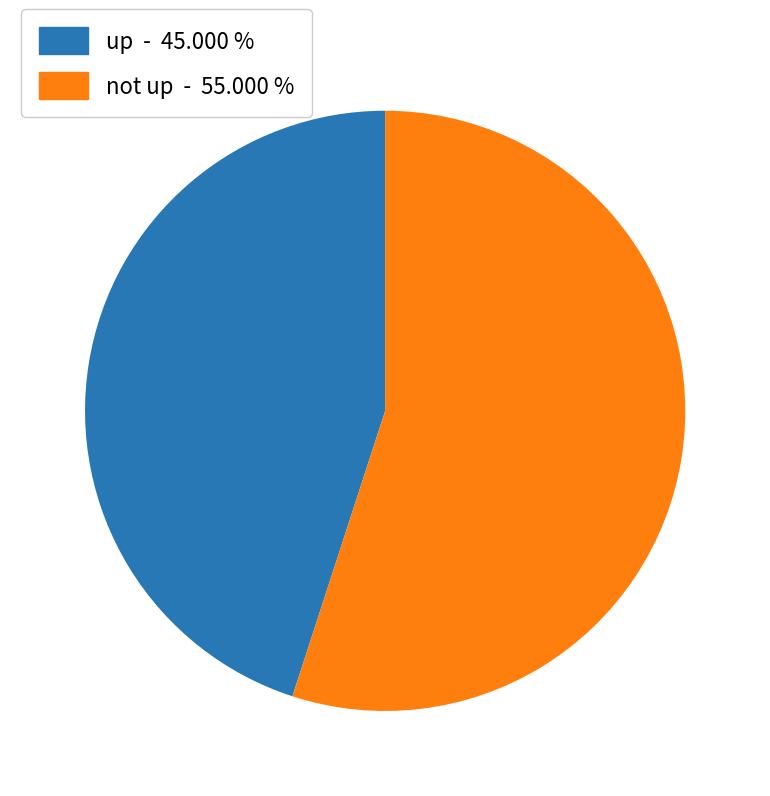

How many slices are in this pie chart?

2